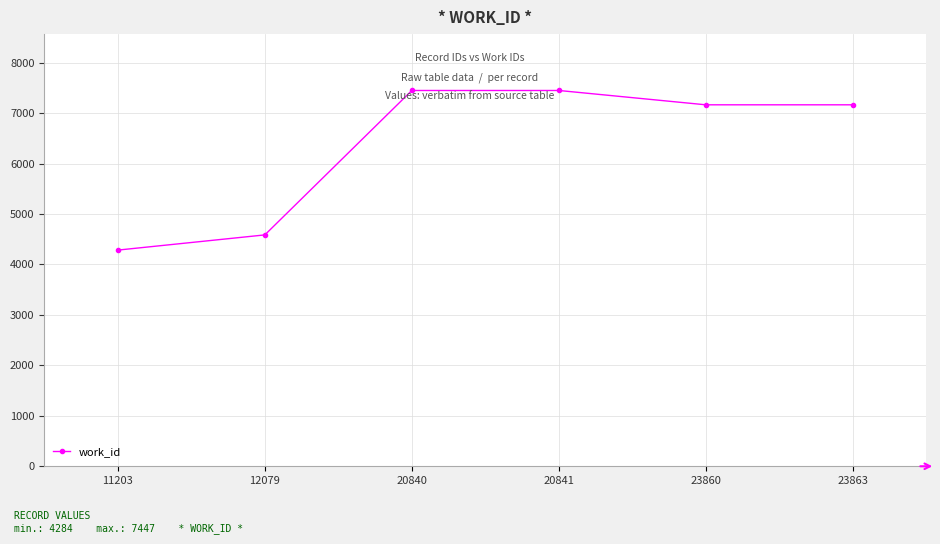

What value does the data have at 23863, to the nearest 50?

7150